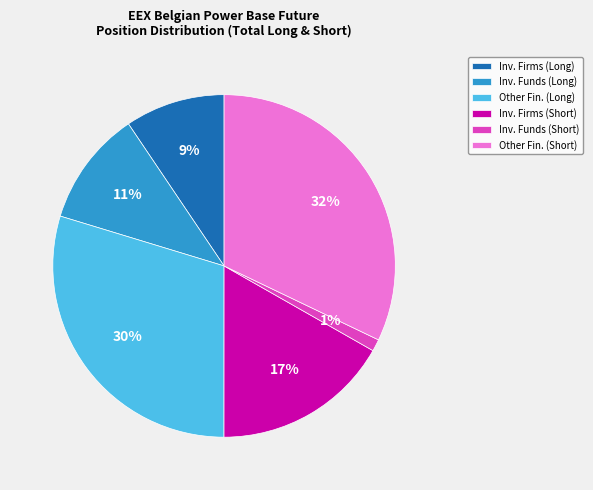

Is there any slice that represents more than half of the pie?

No